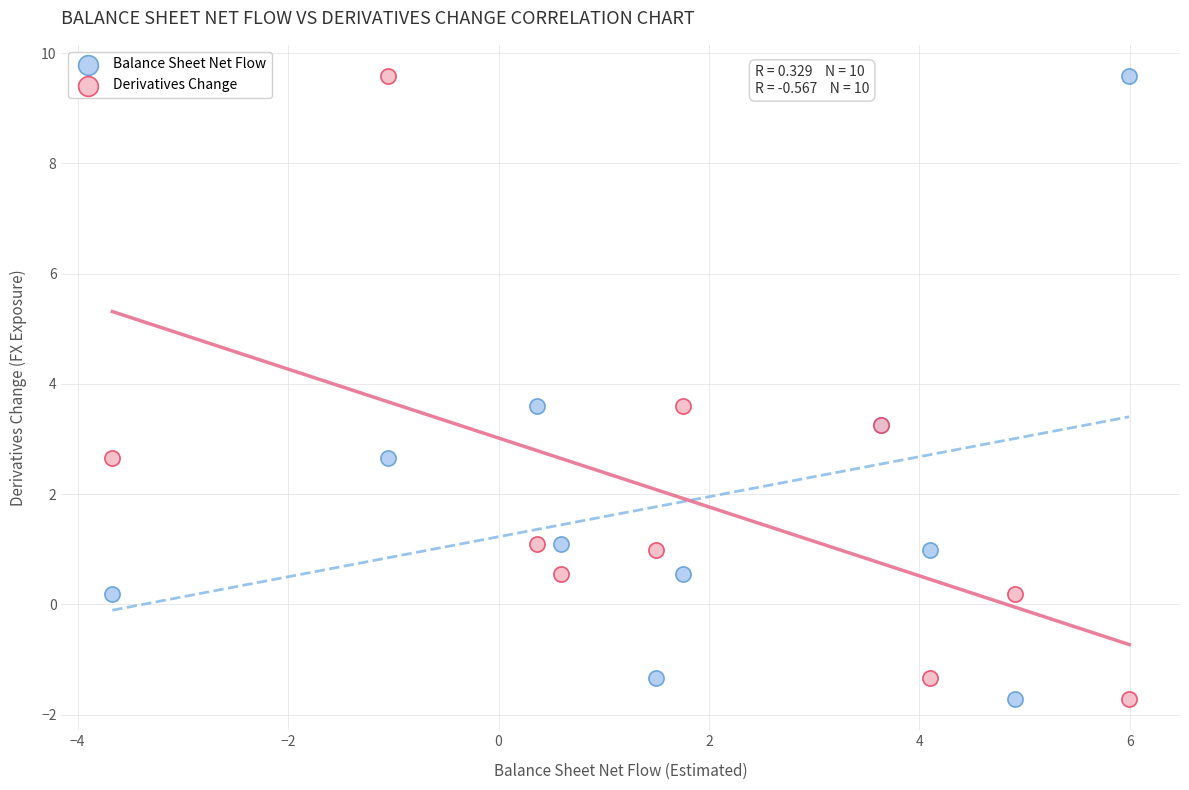

What are all the series names shown in the legend?

Balance Sheet Net Flow, Derivatives Change